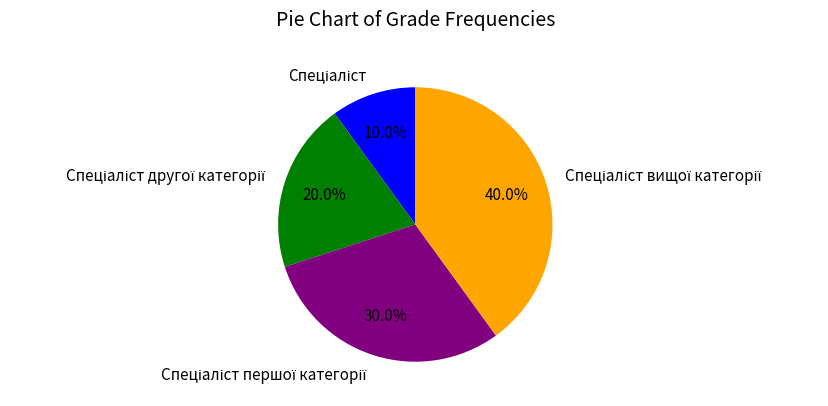

Does any single category account for the majority?

No